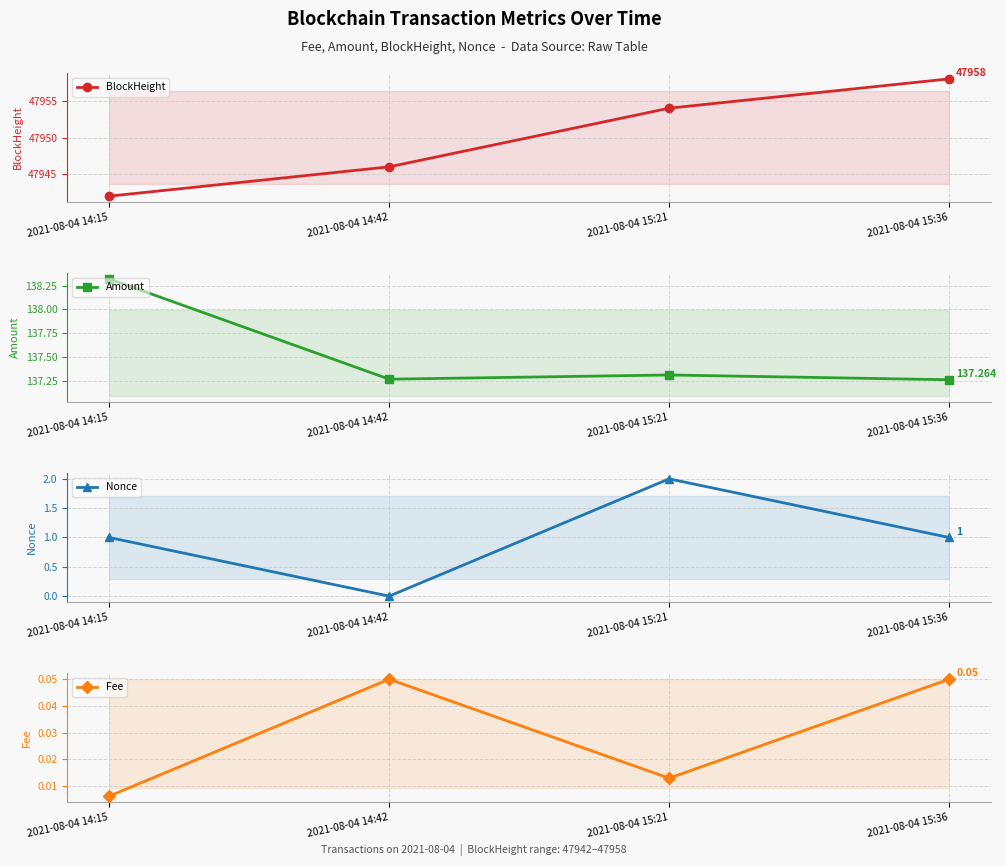

True or false: Fee and BlockHeight intersect in this chart.

False